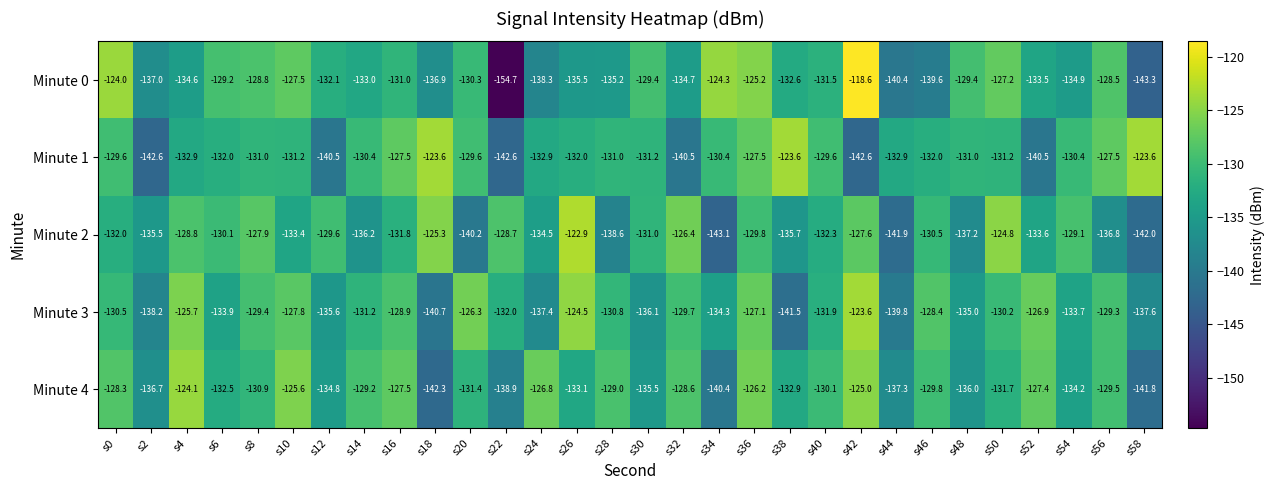

What is the sum of the Minute 2 values at s40 and s44?

-274.2